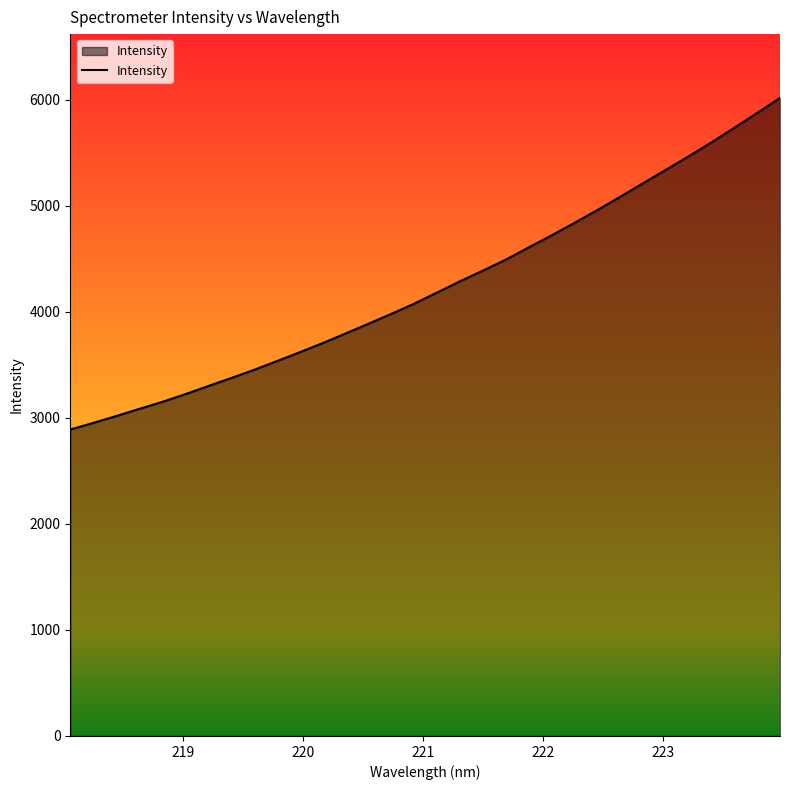

What is the greatest value displayed?

6016.7